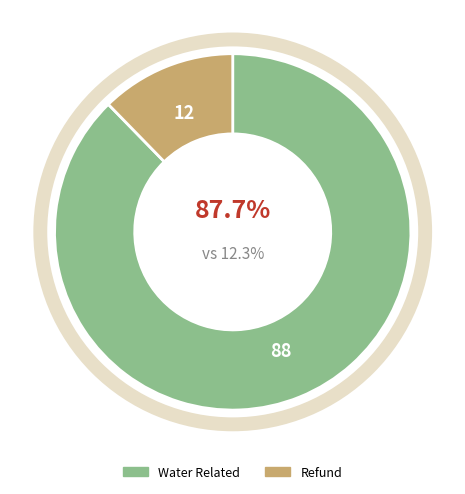

To the nearest percent, what is the average slice percentage?

50%